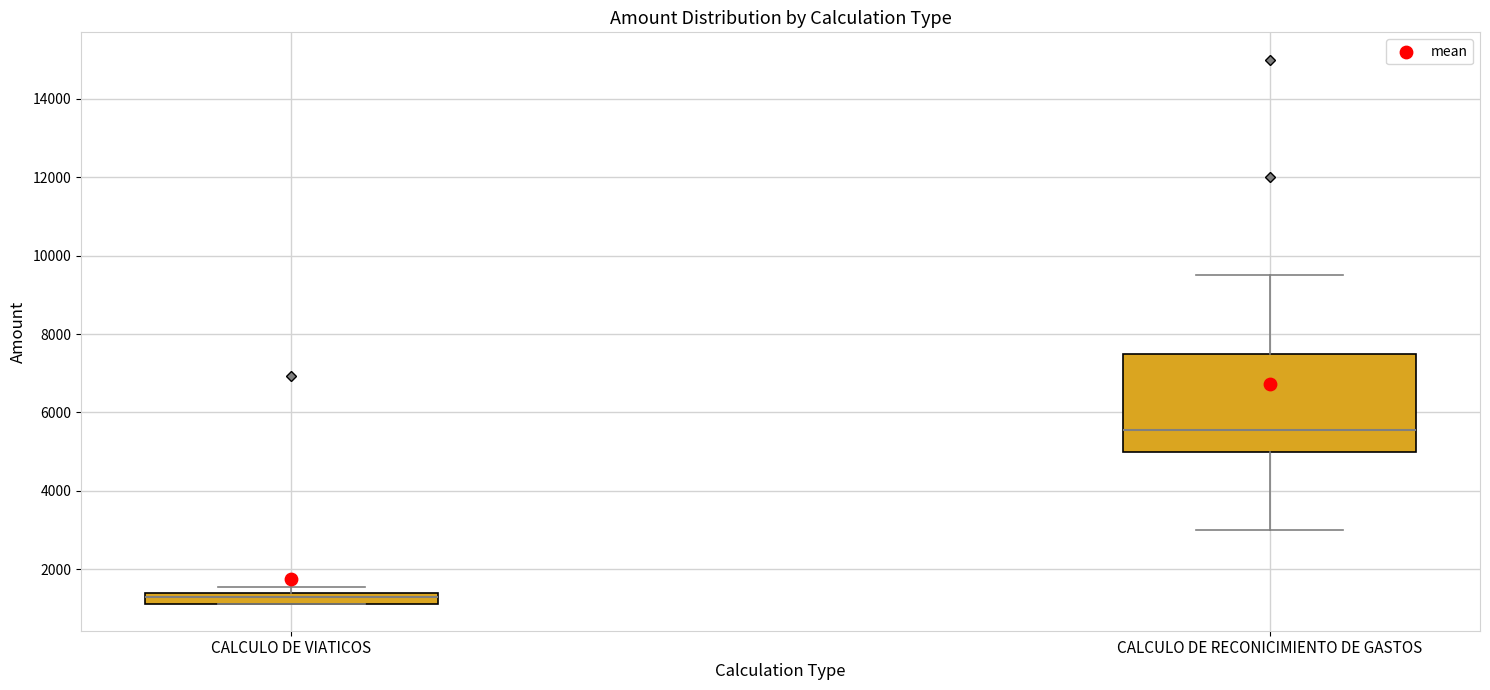

Where does the upper whisker of the box for CALCULO DE RECONICIMIENTO DE GASTOS end on the y-axis? The values are not printed on the chart, so give them approximately, as read against the axis.

9600